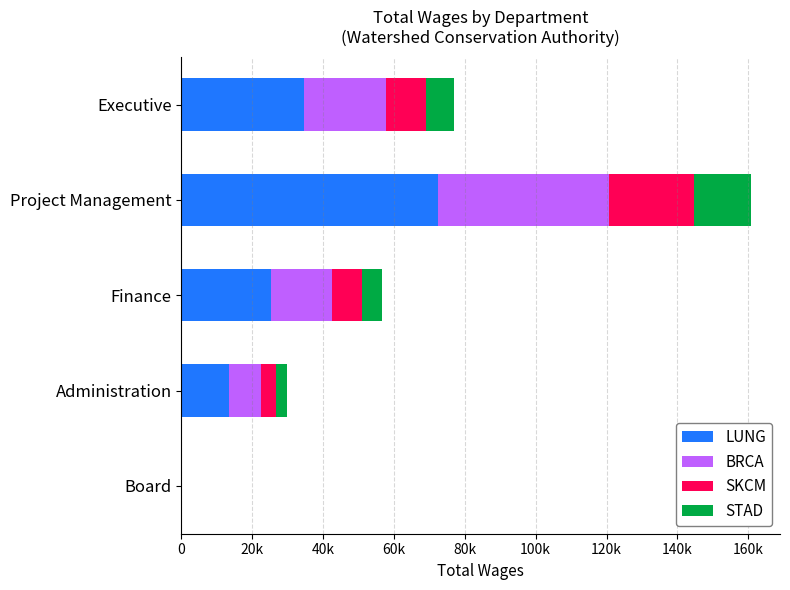

What are all the series names shown in the legend?

LUNG, BRCA, SKCM, STAD